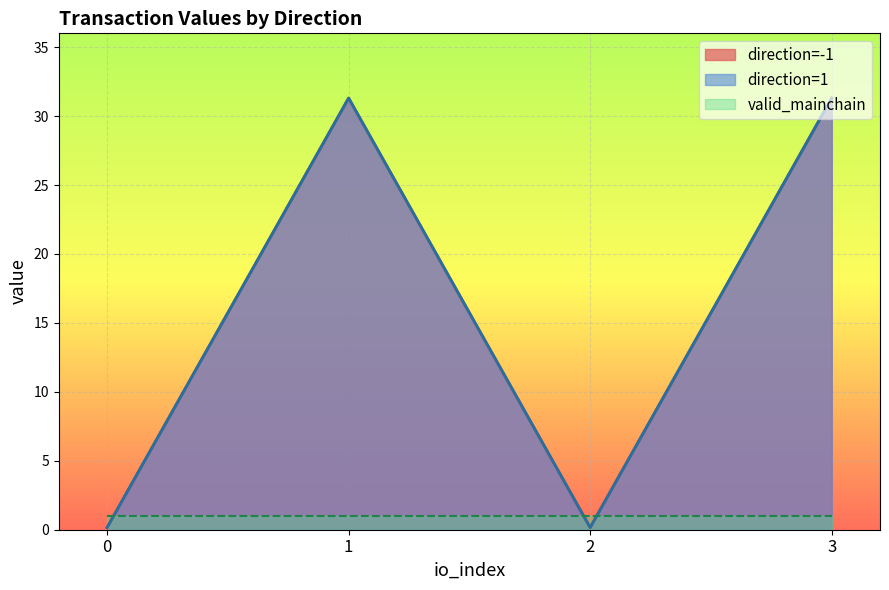

How many lines are shown in the chart?

3